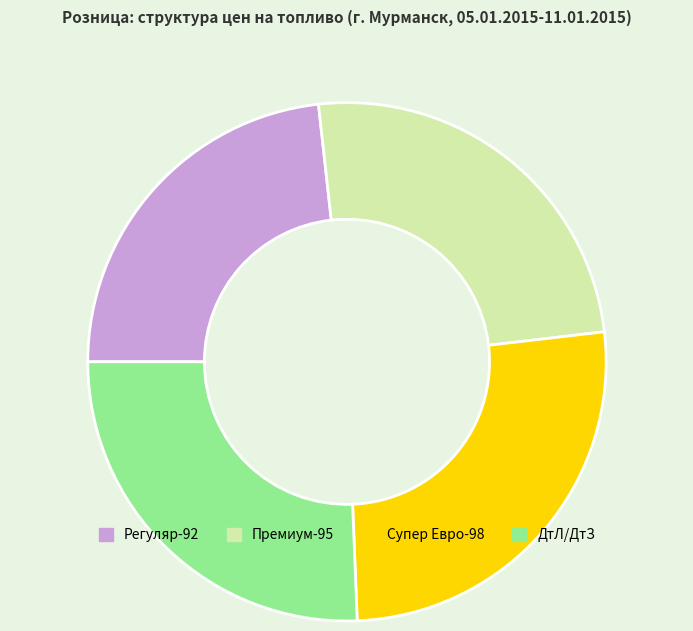

Is there any slice that represents more than half of the pie?

No